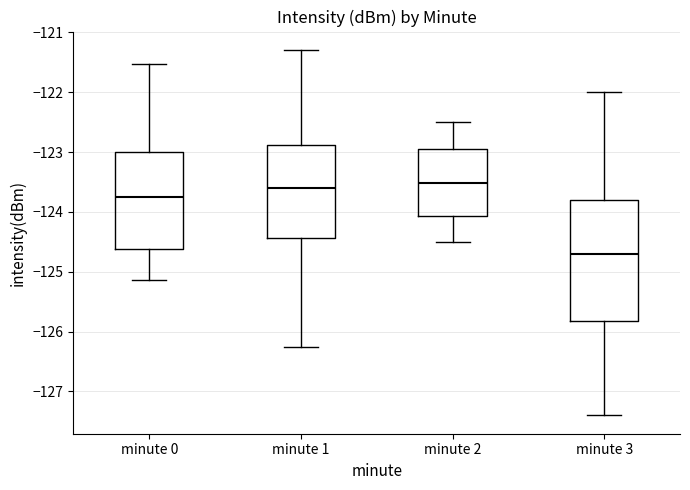

Which box has the lowest median line?

minute 3